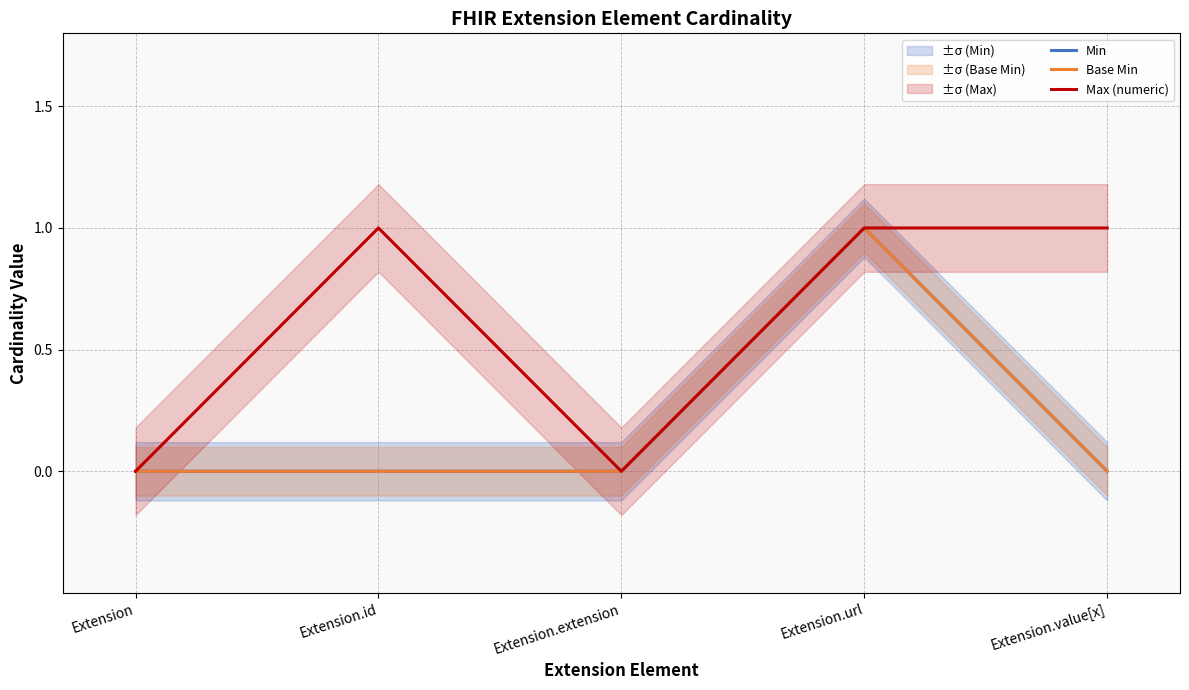

Which series has the widest spread of values?

Min